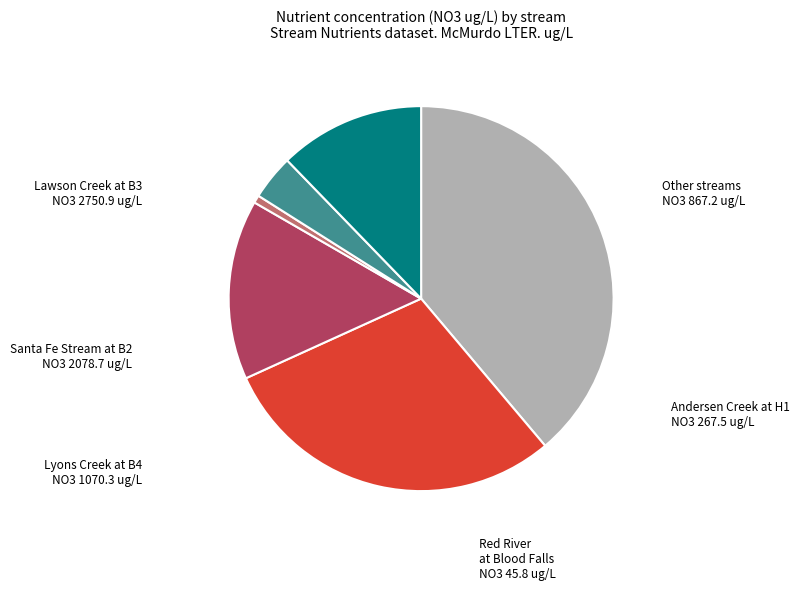

Which slice is the largest?

Lawson Creek at B3